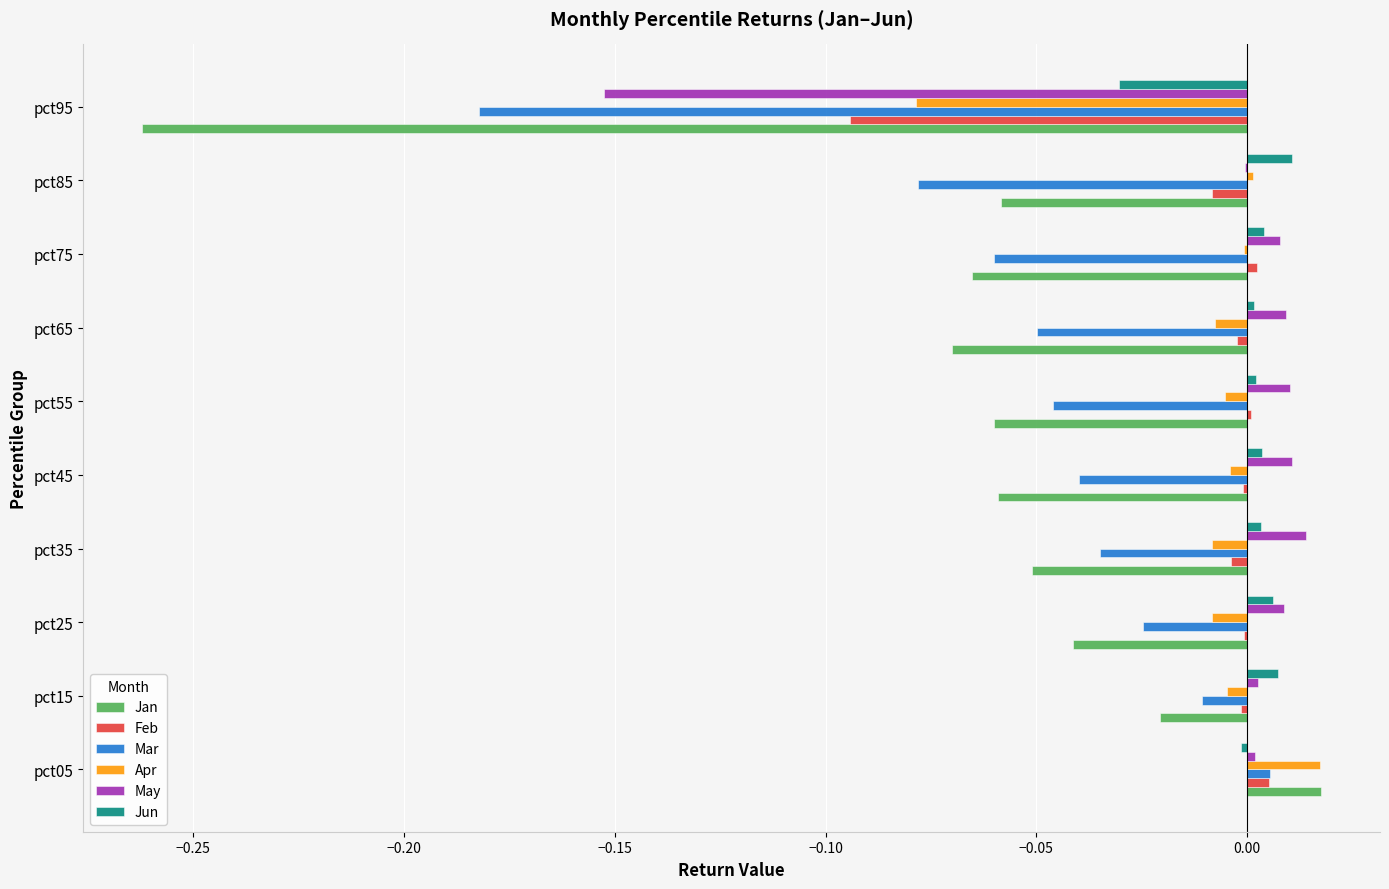

The value of Jun at pct35 is 0.0. True or false?

True